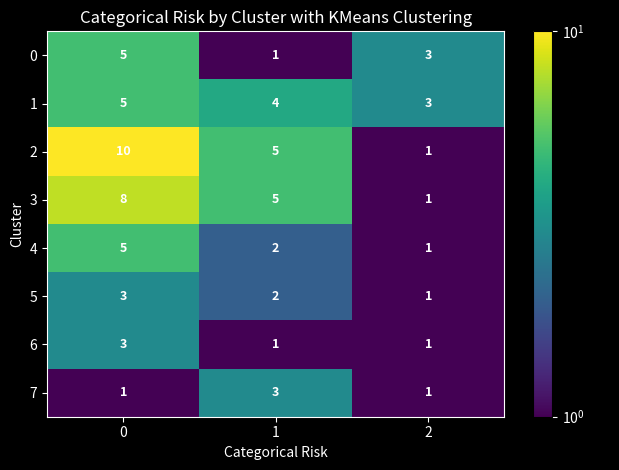

The value of 2 at 2 is 1. True or false?

True